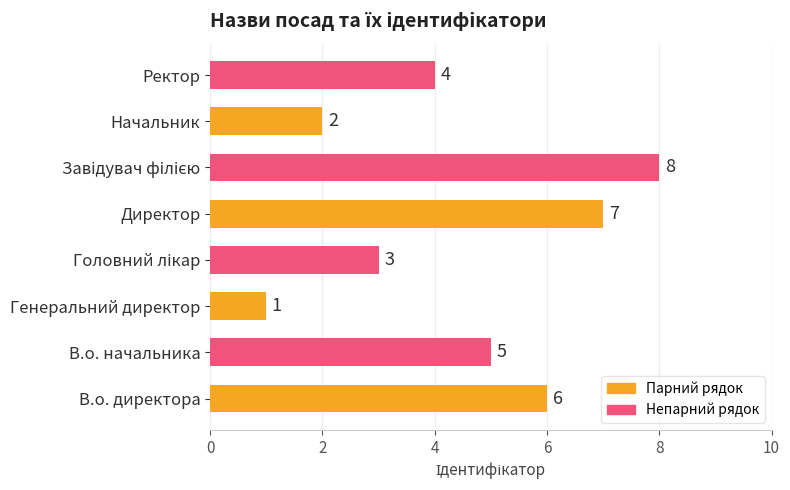

What is the greatest value displayed?

8